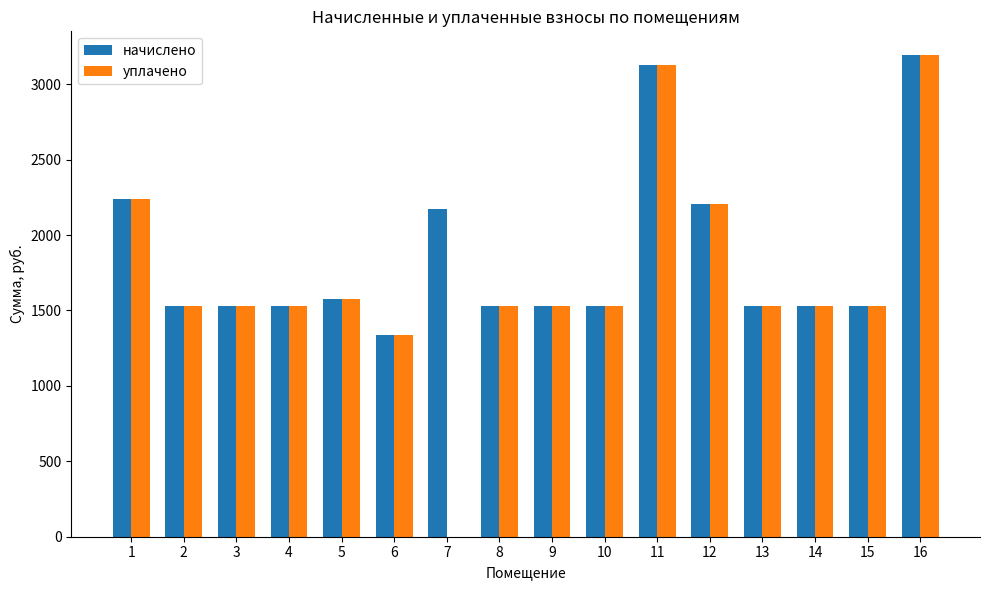

What is the greatest value displayed?

3191.1